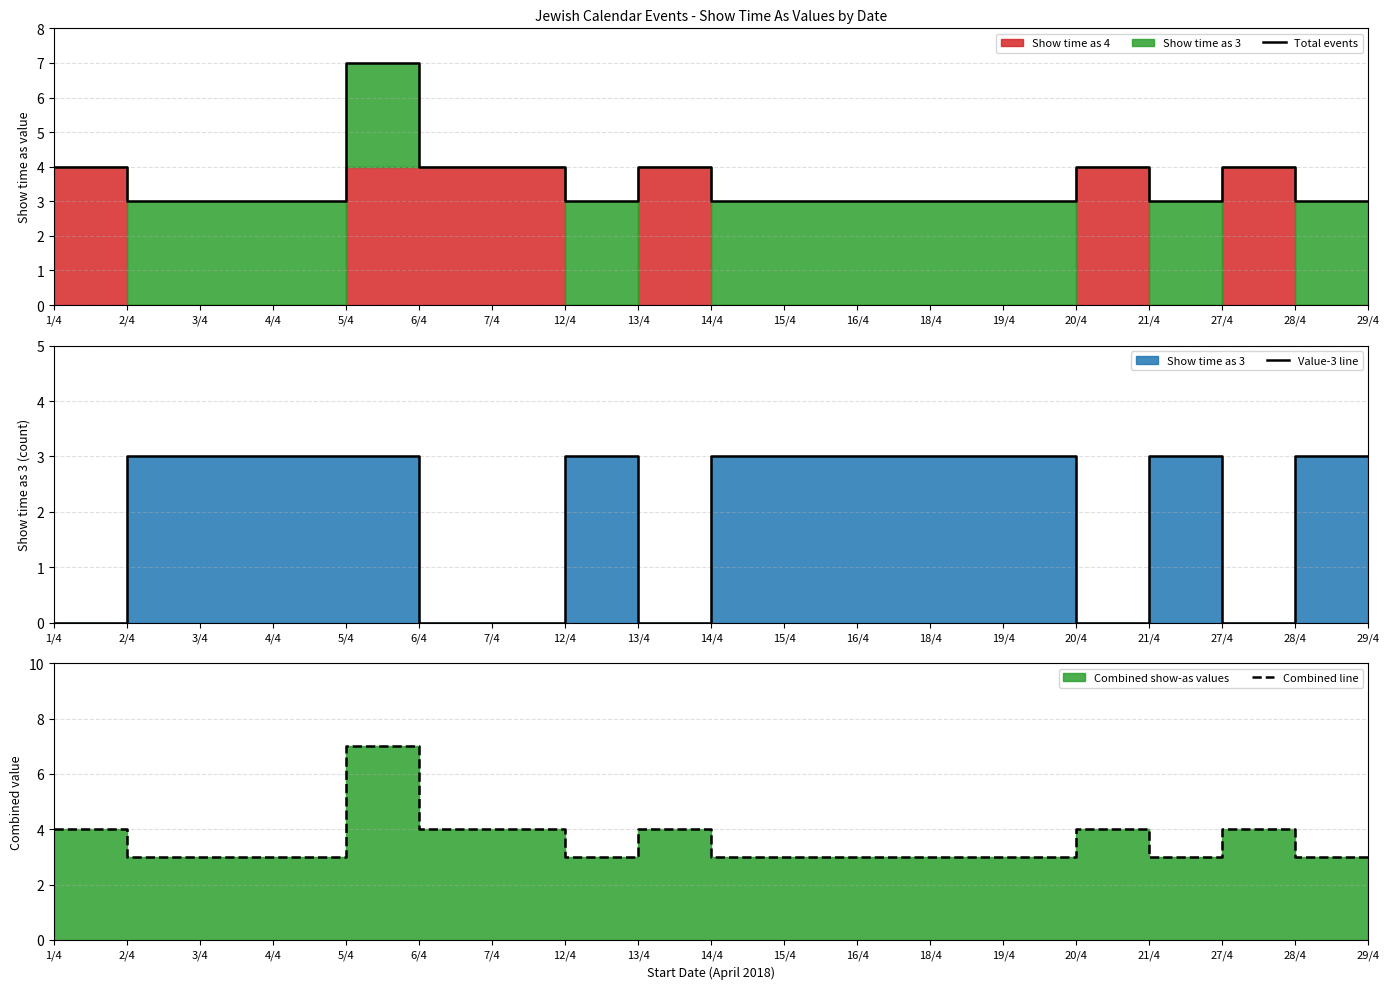

How many Total events values are between 3 and 4?

18